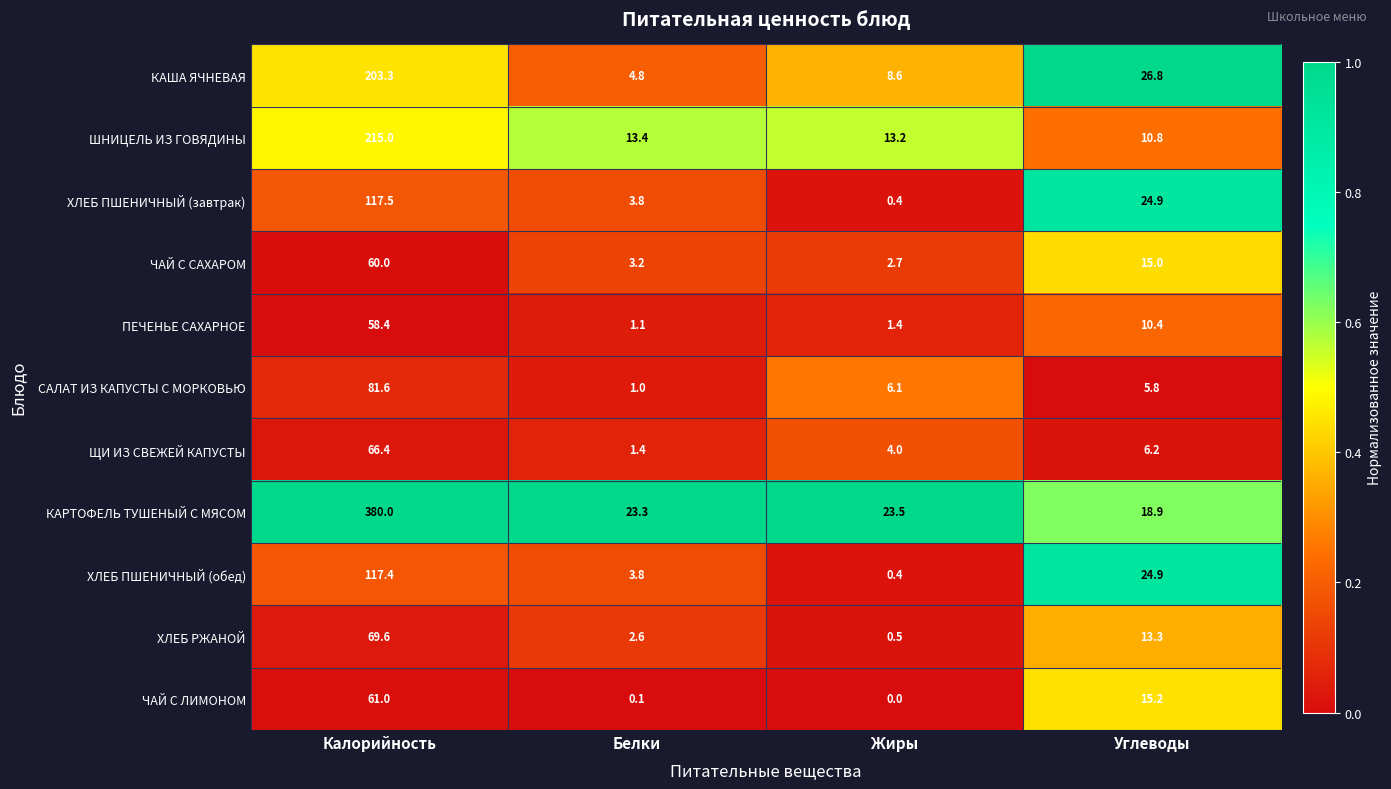

What is the difference between the highest and lowest values at Белки?

23.2